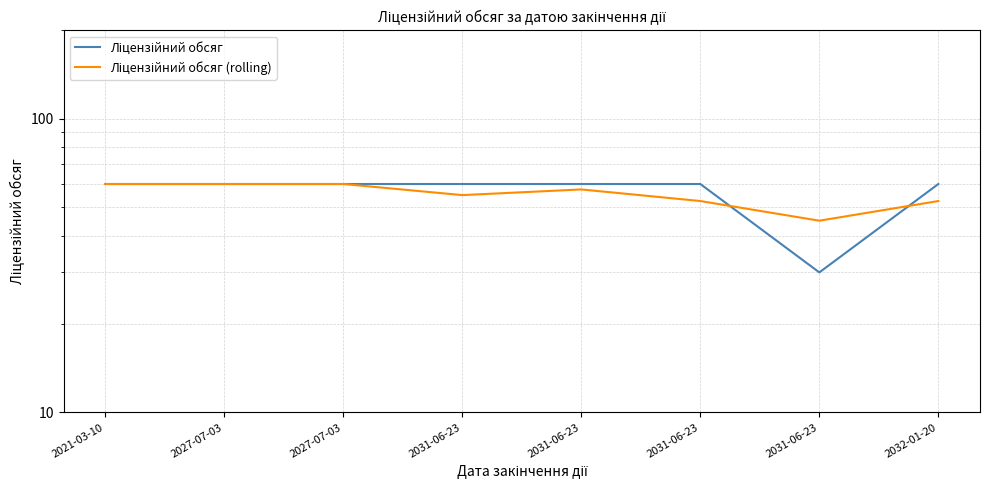

At which category is the sum across all series the highest?

2021-03-10